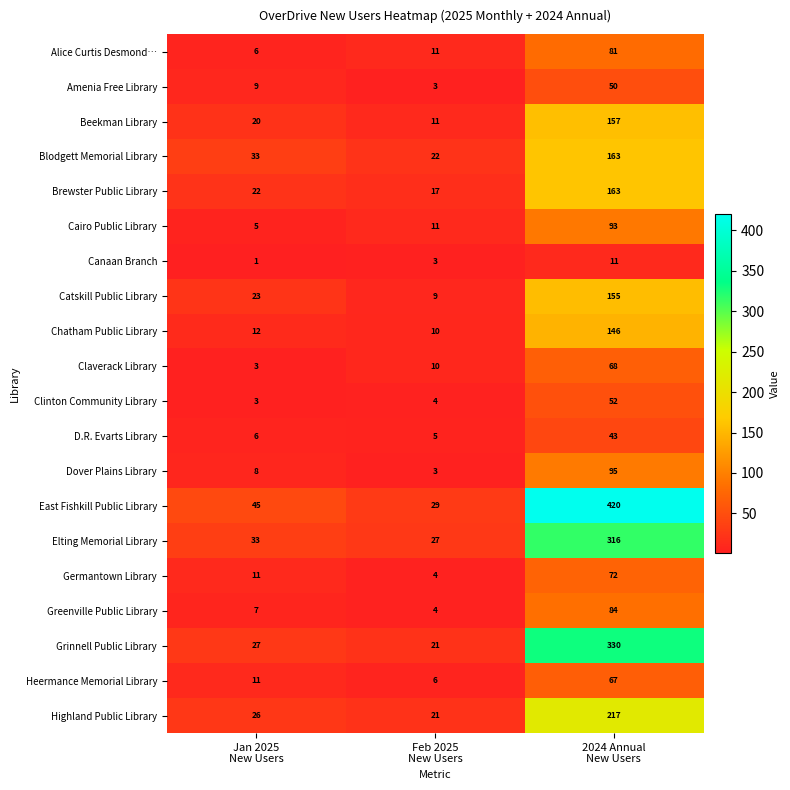

What is the maximum value shown in the chart?

420